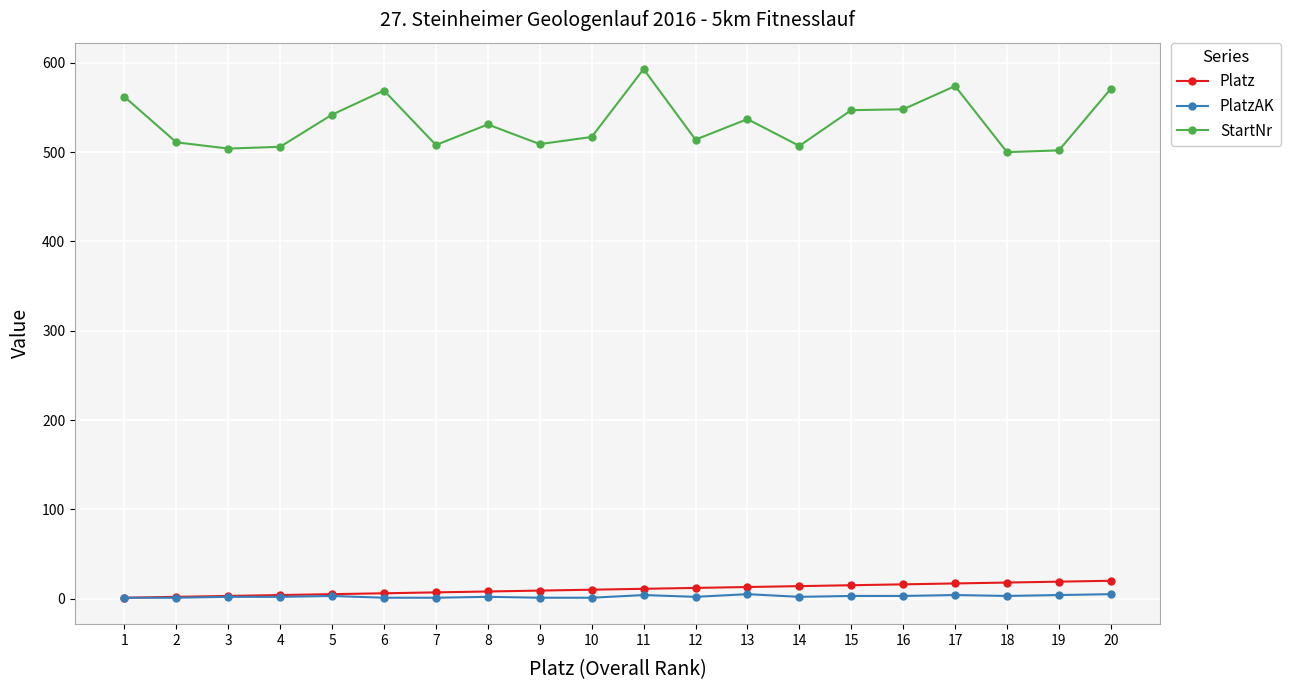

What is the approximate value of StartNr at 9, to the nearest 5?

510